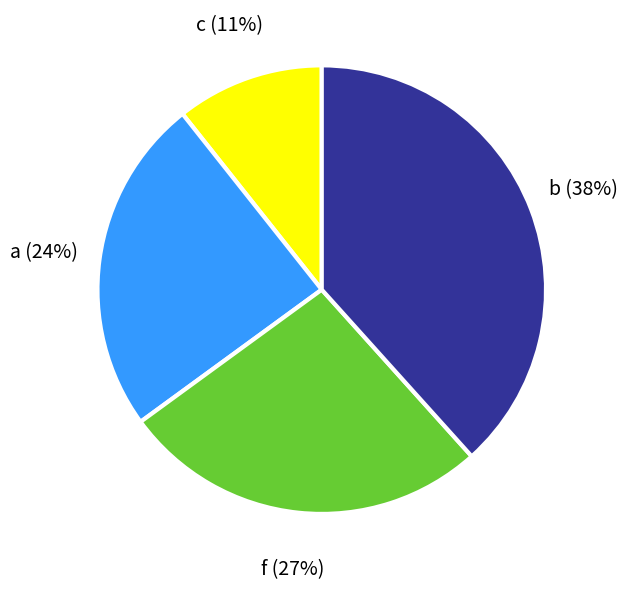

Combined, do b and f account for over 50%?

Yes